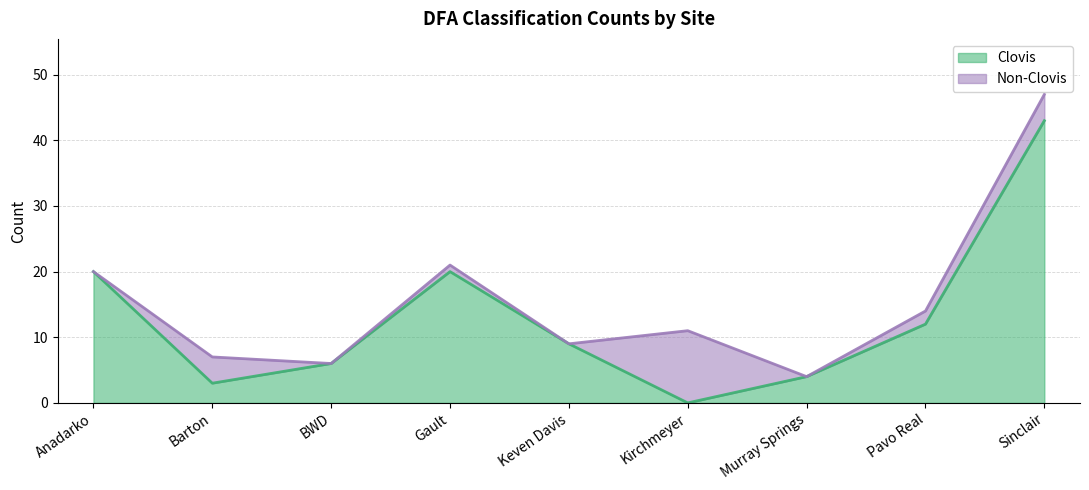

How many lines are shown in the chart?

2